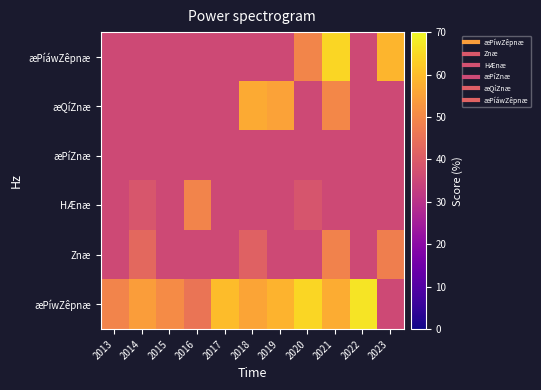

Reading right to left, transcribe all the data shown in this chart.

æPíwZêpnæ: 2023=35.7	2022=66.7	2021=57.1	2020=64.3	2019=58.5	2018=55.7	2017=60.0	2016=45.7	2015=50.8	2014=54.3	2013=49.2
Znæ: 2023=48.0	2022=35.7	2021=48.8	2020=35.7	2019=35.7	2018=41.5	2017=35.7	2016=35.7	2015=35.7	2014=43.1	2013=35.7
HÆnæ: 2023=35.7	2022=35.7	2021=35.7	2020=38.5	2019=35.7	2018=35.7	2017=35.7	2016=49.2	2015=35.7	2014=38.7	2013=35.7
æPíZnæ: 2023=35.7	2022=35.7	2021=35.7	2020=35.7	2019=35.7	2018=35.7	2017=35.7	2016=35.7	2015=35.7	2014=35.7	2013=35.7
æQíZnæ: 2023=35.7	2022=35.7	2021=50.0	2020=35.7	2019=55.0	2018=56.7	2017=35.7	2016=35.7	2015=35.7	2014=35.7	2013=35.7
æPíáwZêpnæ: 2023=58.6	2022=35.7	2021=64.3	2020=49.4	2019=35.7	2018=35.7	2017=35.7	2016=35.7	2015=35.7	2014=35.7	2013=35.7